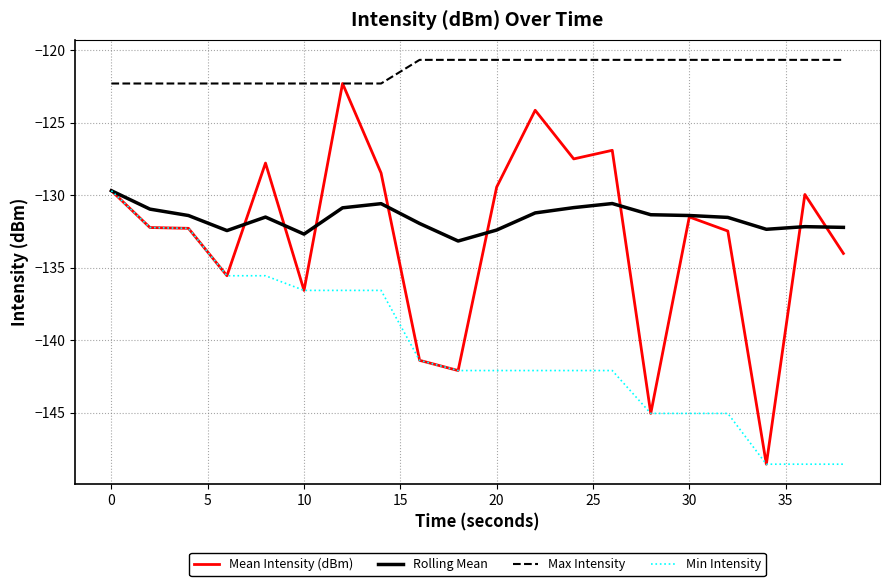

What is the greatest value displayed?

-120.7